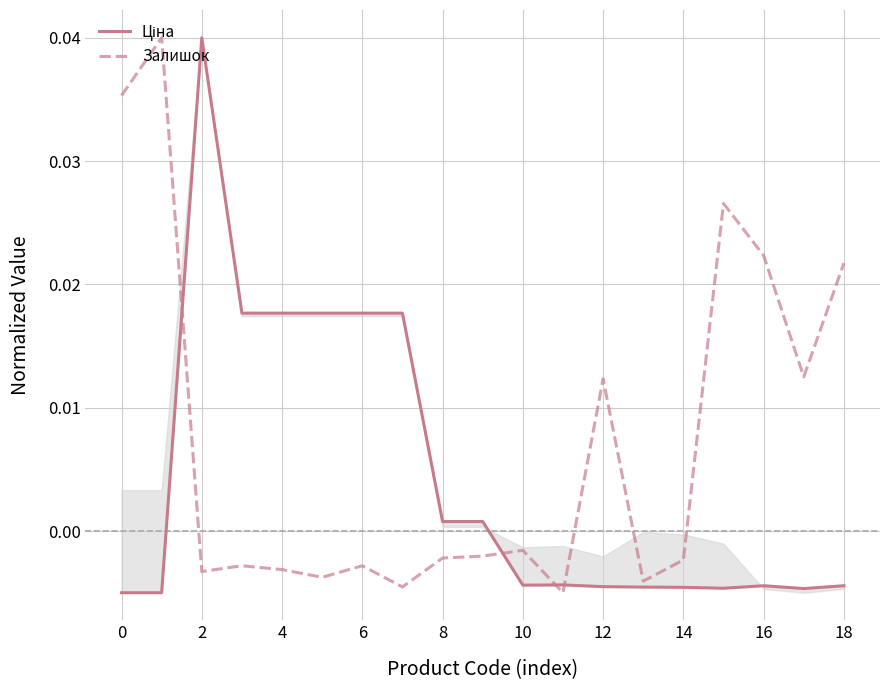

Is this an area chart (filled region under the line)?

No